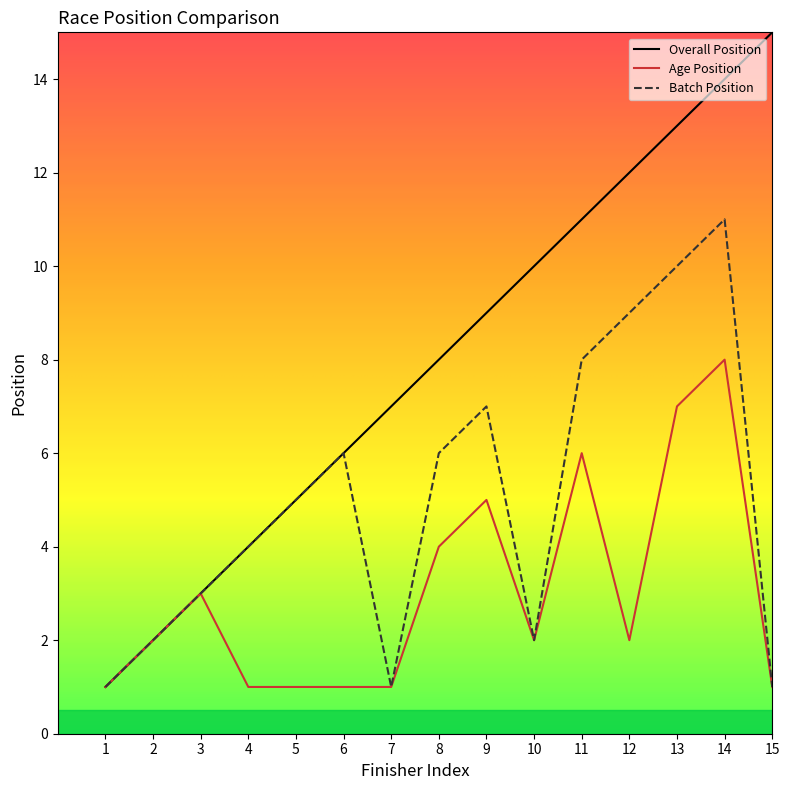

The Overall Position series shows 14 at 11. True or false?

False